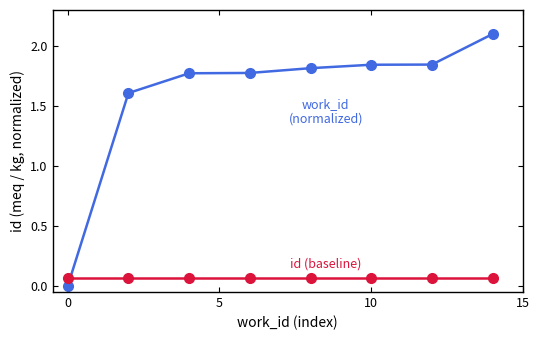

What is the maximum value shown in the chart?

2.1